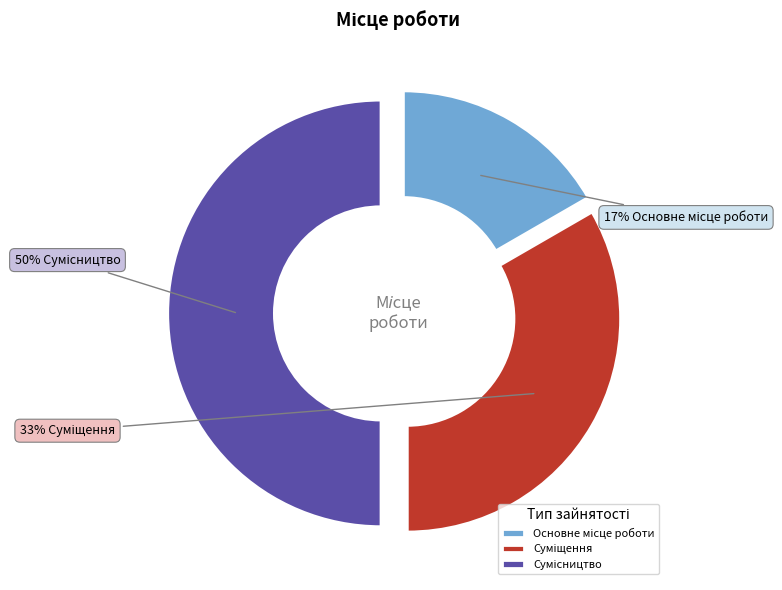

Count the number of slices in the pie.

3